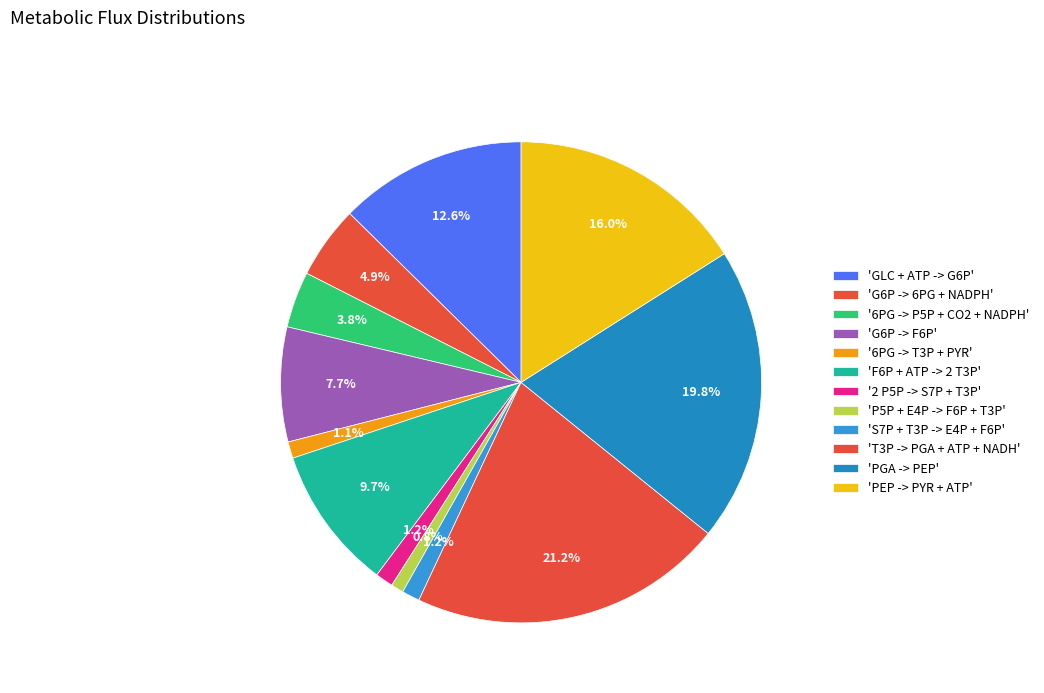

Count the number of slices in the pie.

12